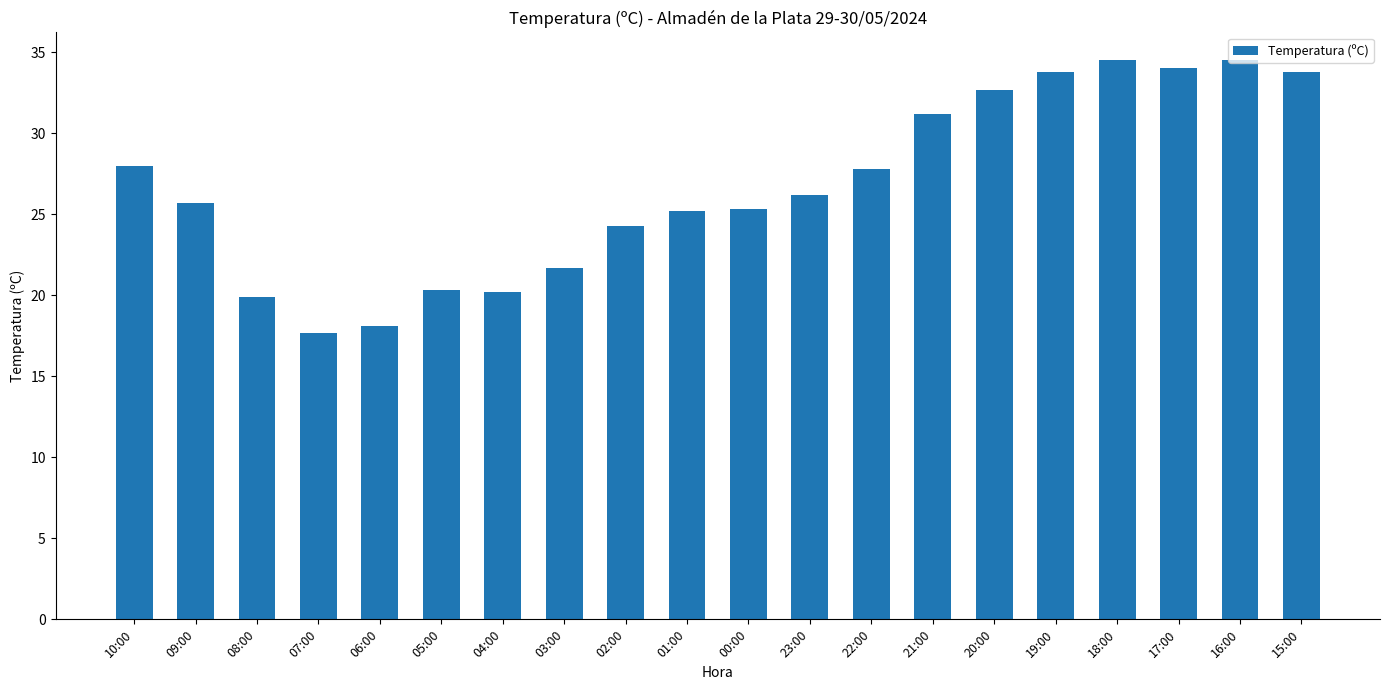

The chart shows a value of 25.2 at 01:00. True or false?

True